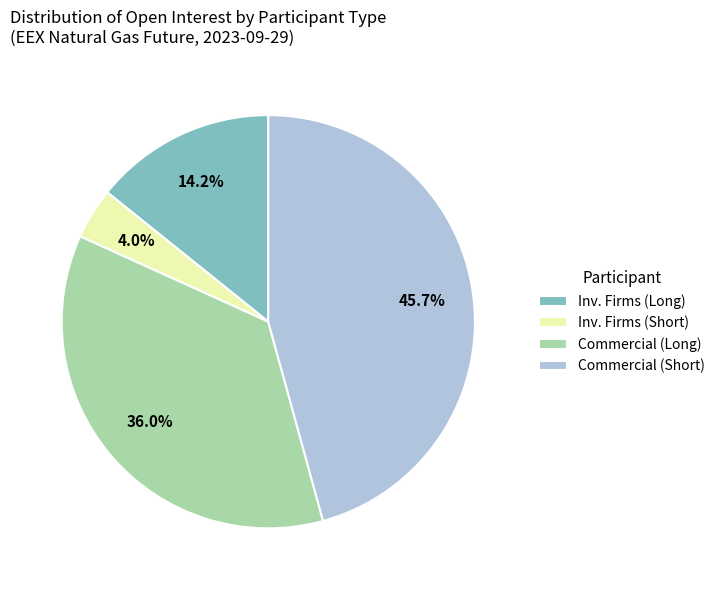

Does Commercial (Short) account for over 50% of the chart?

No